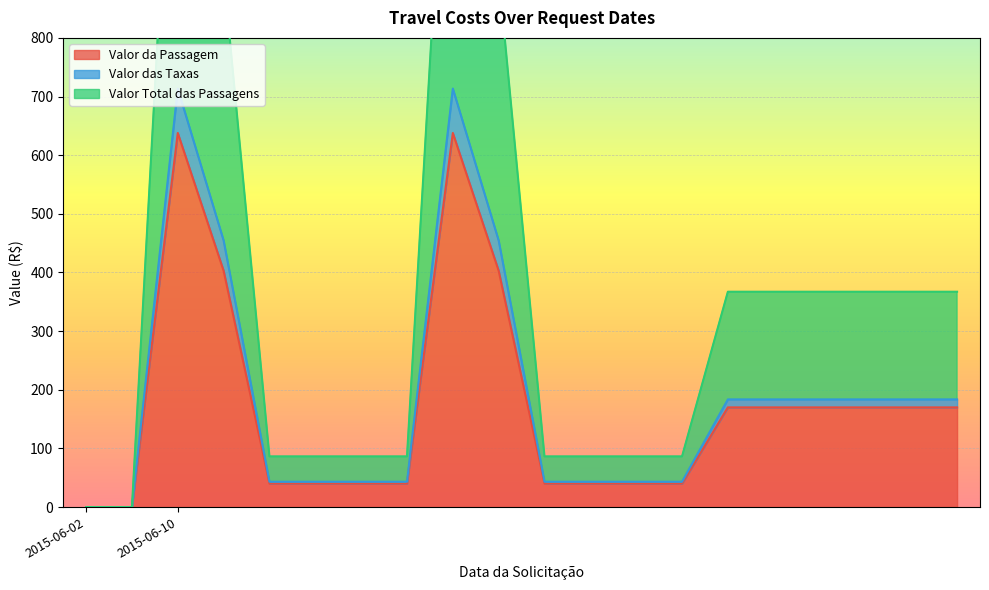

Where is the first local maximum for Valor Total das Passagens?

2015-06-10